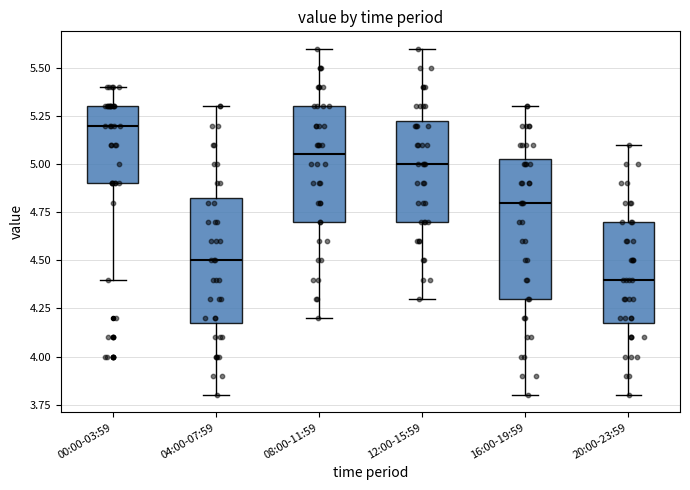

Reading left to right, read every box against the y-axis: the position of its median line, the range the box covers, and the ends of its whiskers. The values are not printed on the chart, so give them approximately, as read against the axis.

00:00-03:59: median 5.20, box 4.90 to 5.30, whiskers 4.40 to 5.40
04:00-07:59: median 4.50, box 4.20 to 4.85, whiskers 3.80 to 5.30
08:00-11:59: median 5.05, box 4.70 to 5.30, whiskers 4.20 to 5.60
12:00-15:59: median 5.00, box 4.70 to 5.25, whiskers 4.30 to 5.60
16:00-19:59: median 4.80, box 4.30 to 5.05, whiskers 3.80 to 5.30
20:00-23:59: median 4.40, box 4.20 to 4.70, whiskers 3.80 to 5.10